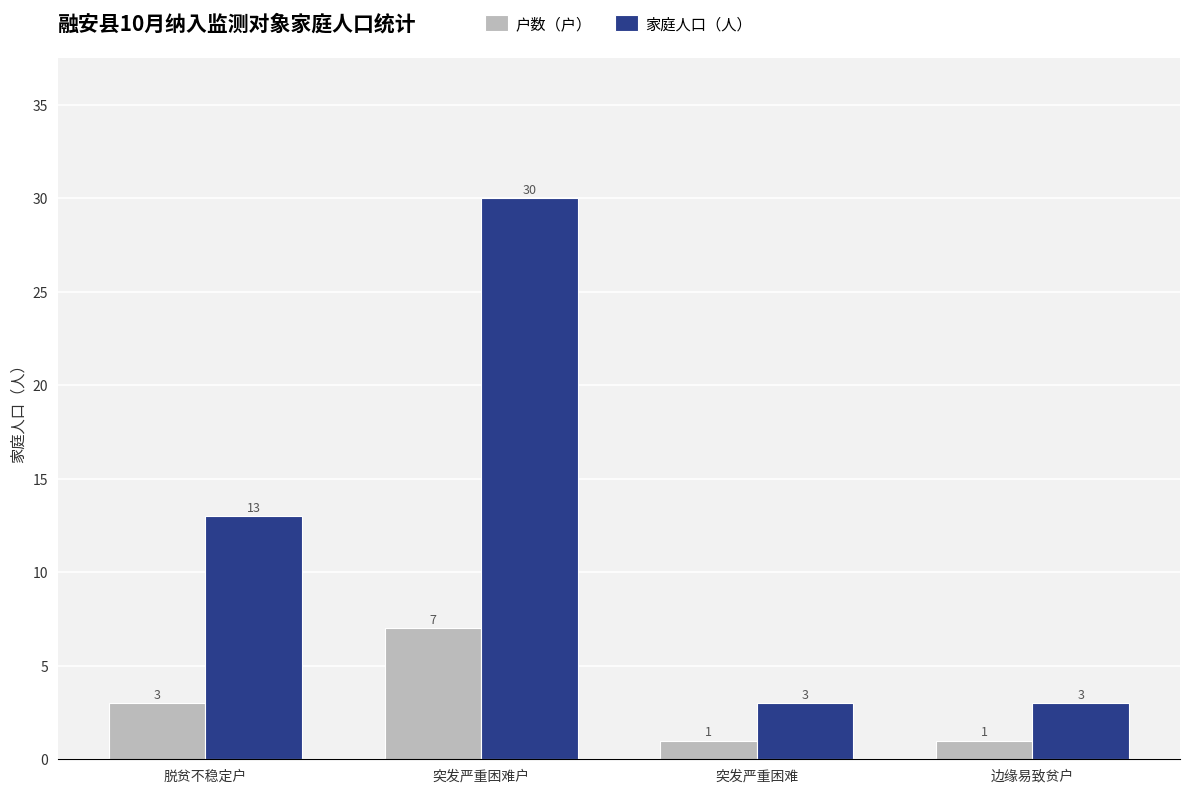

How many groups of bars are there?

4